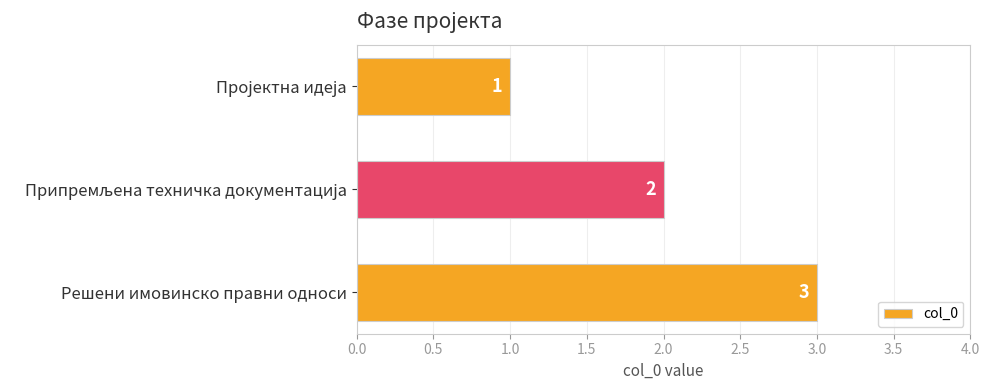

How many categories are shown in the chart?

3